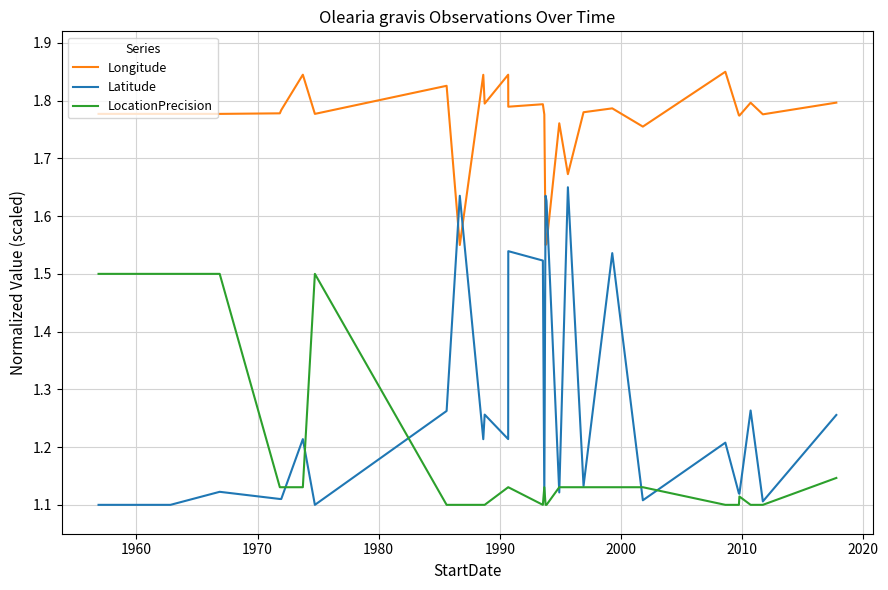

Which series has the largest range (max minus min)?

Latitude